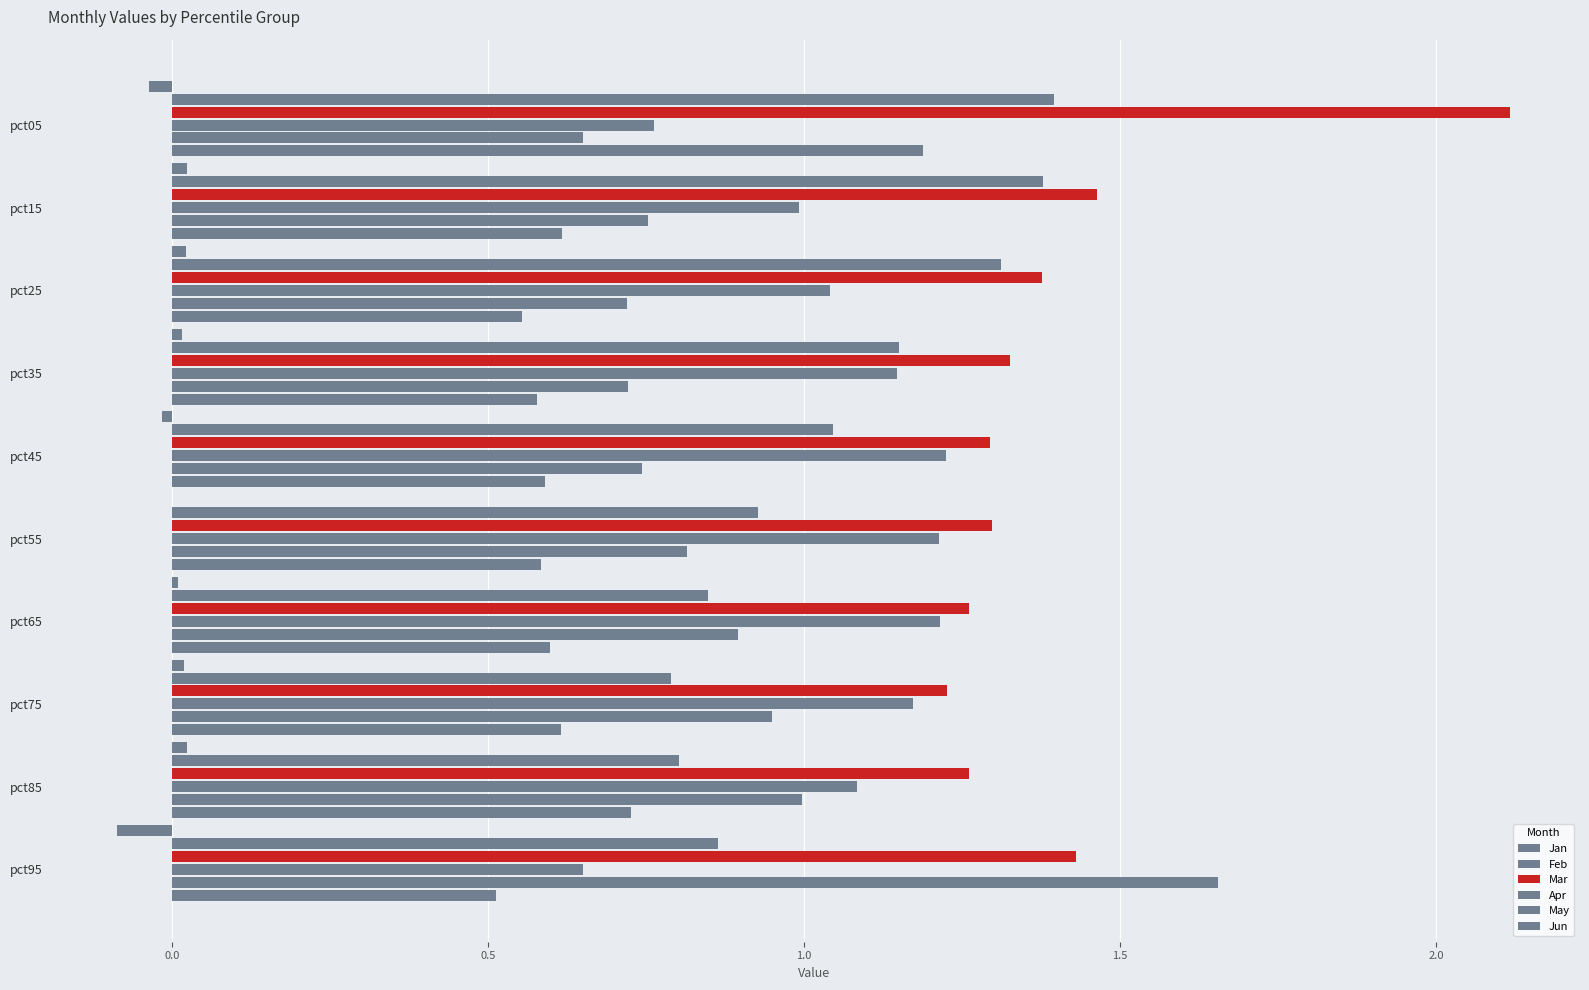

What is the difference between the maximum and second lowest values in the Feb series?

0.6